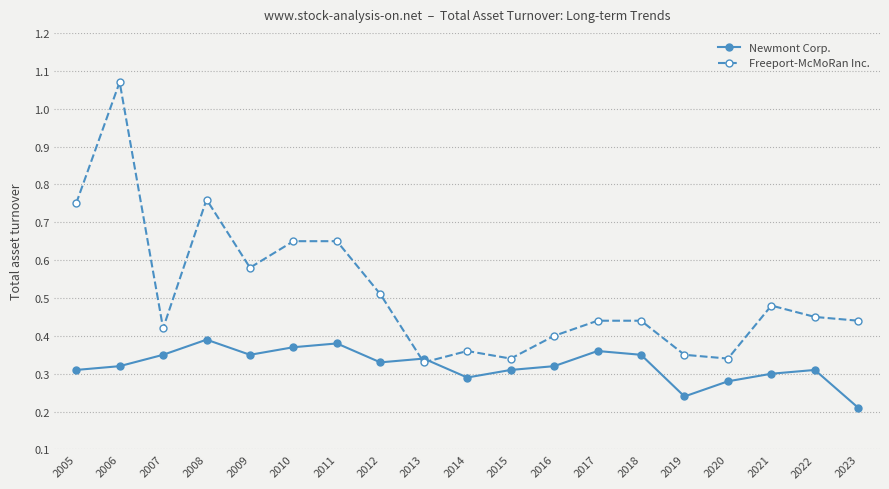

What is the difference between the highest and lowest values at 2017?

0.1